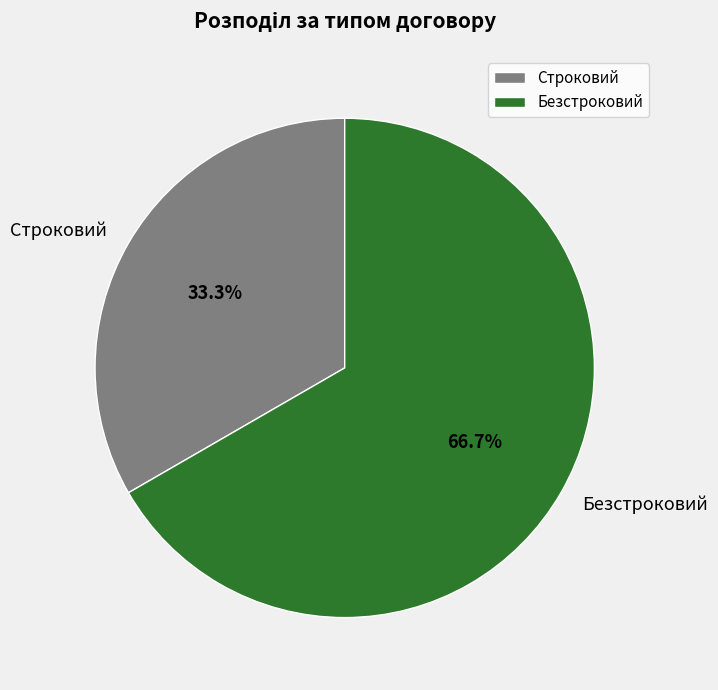

Which has a higher value, Безстроковий or Строковий?

Безстроковий